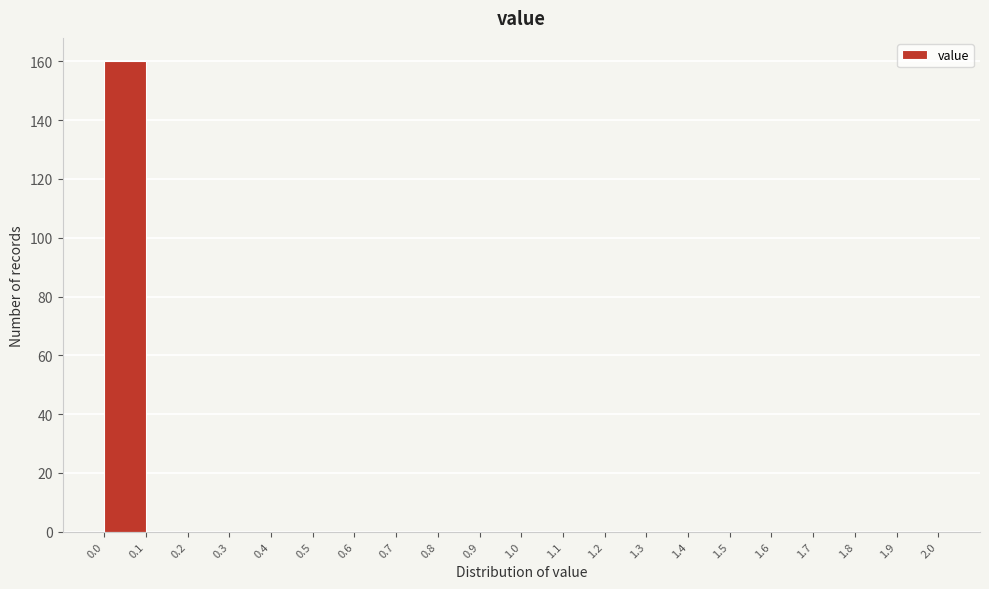

Over which range of the x-axis is the bar tallest?

0.0 to 0.1